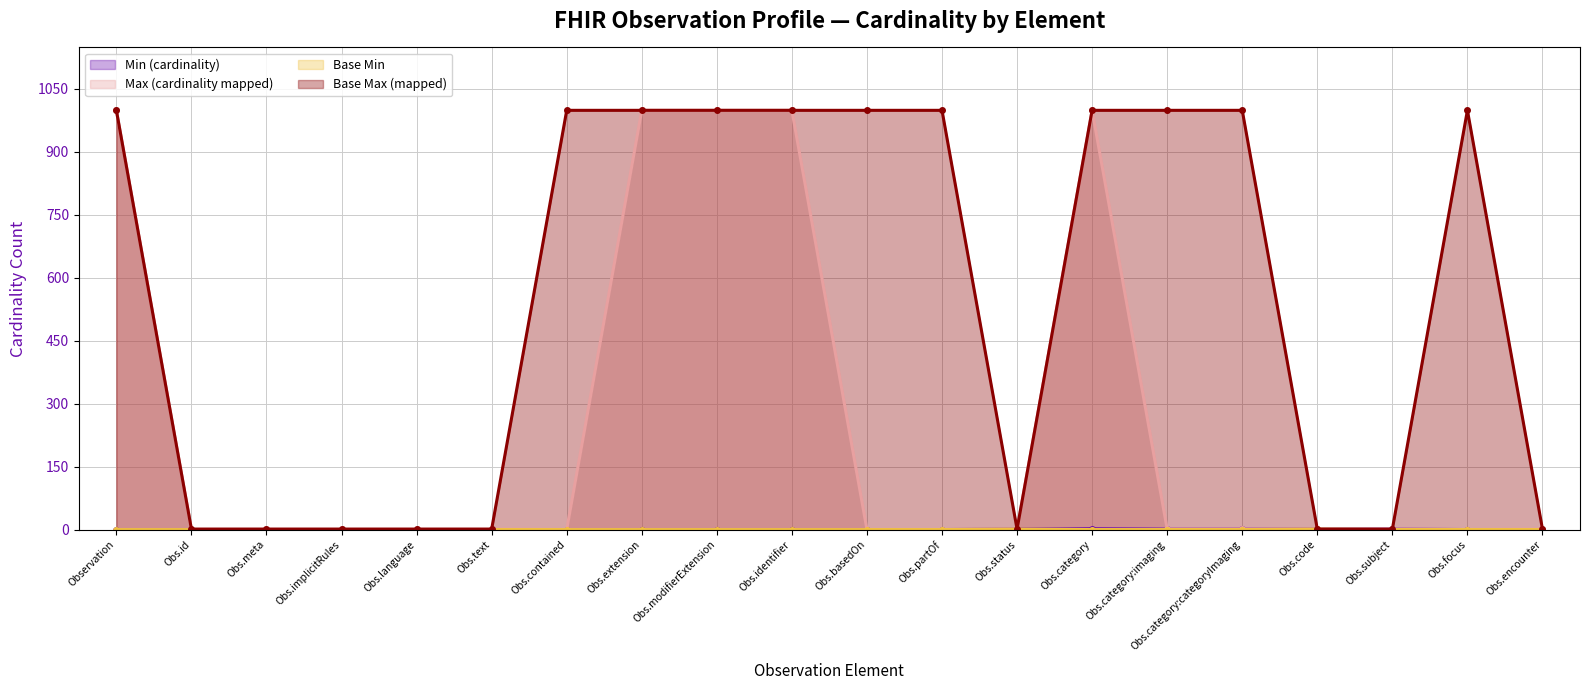

True or false: Base Max (mapped) has a value of 1321 at Obs.extension.

False